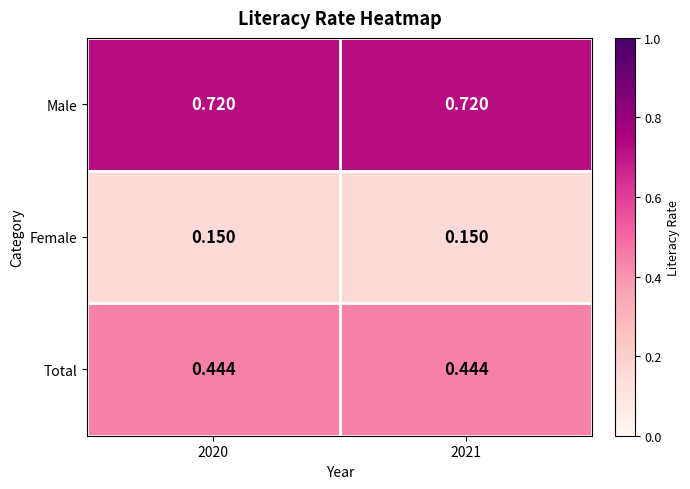

At 2020, list the series in order from smallest to largest.

Female, Total, Male